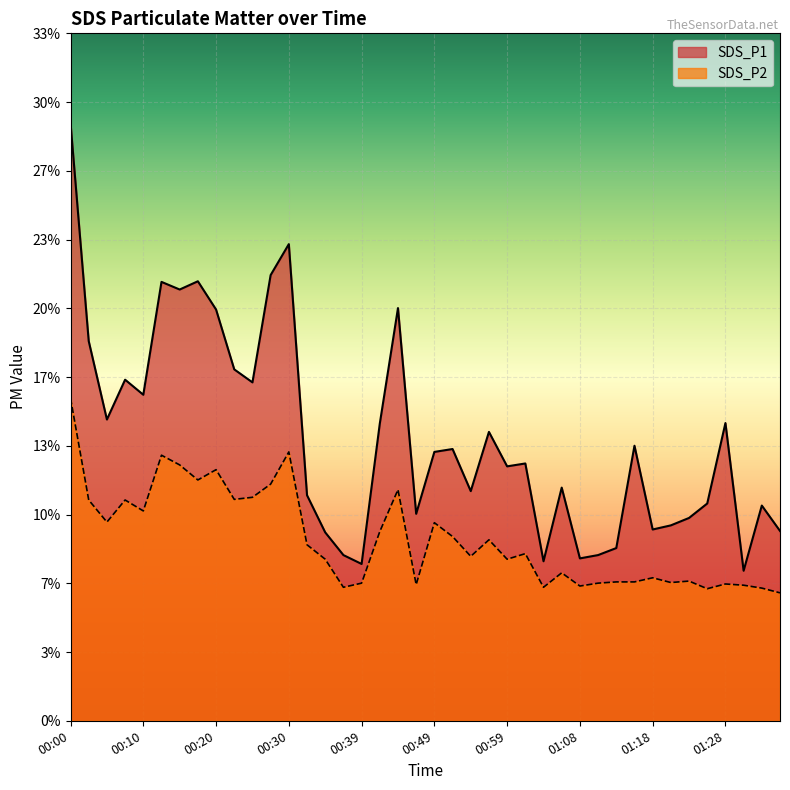

Rank the categories by SDS_P1 value from lowest to highest.

01:30, 00:39, 01:04, 01:08, 00:37, 01:11, 01:13, 00:34, 01:35, 01:18, 01:21, 01:23, 00:47, 01:33, 01:25, 00:32, 00:54, 01:06, 00:59, 01:01, 00:49, 00:51, 01:16, 00:56, 00:42, 01:28, 00:05, 00:10, 00:25, 00:07, 00:22, 00:03, 00:20, 00:44, 00:15, 00:12, 00:17, 00:27, 00:30, 00:00